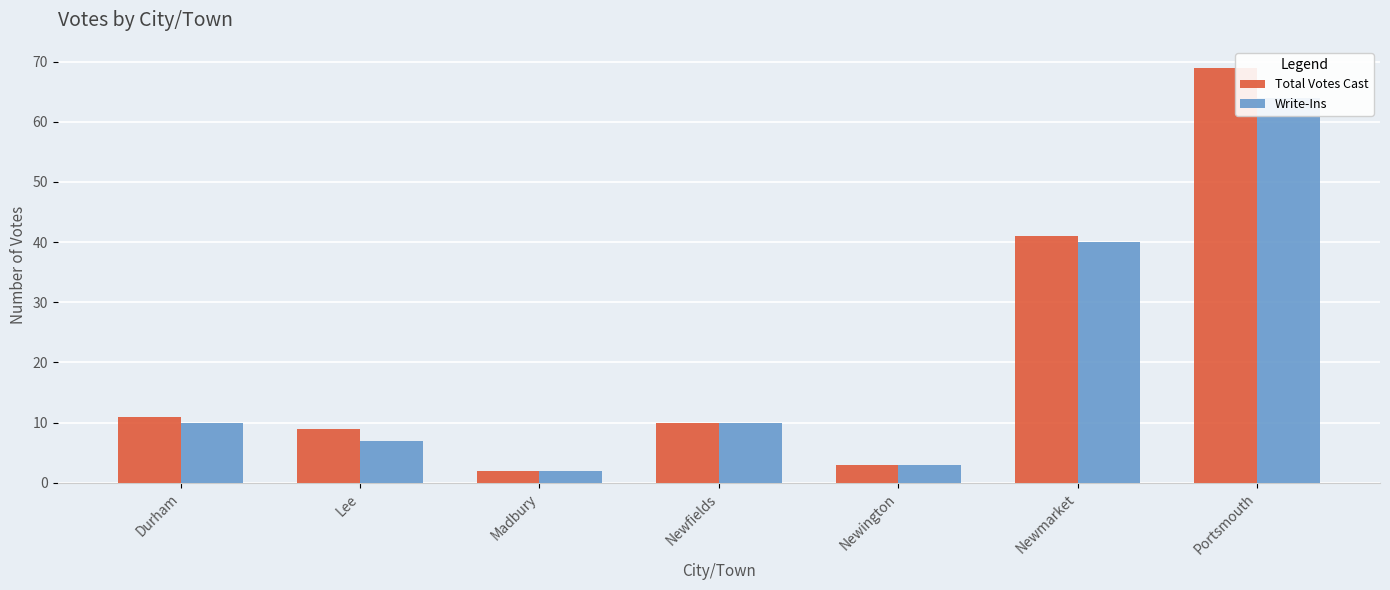

What is the approximate value of Write-Ins at Newfields?

10